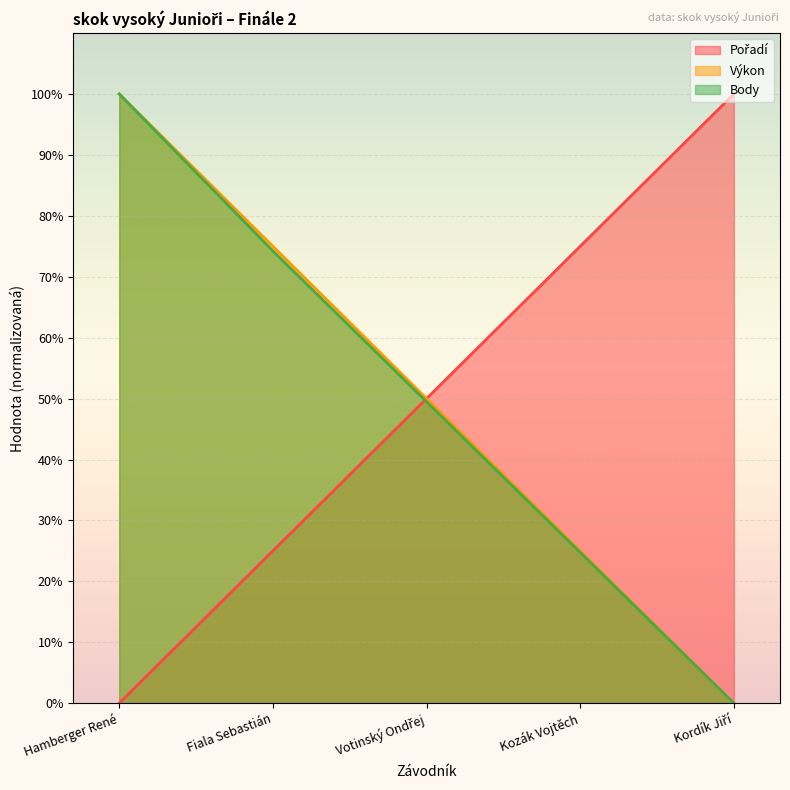

What is the difference between the maximum and minimum values in the Výkon series?

100.0